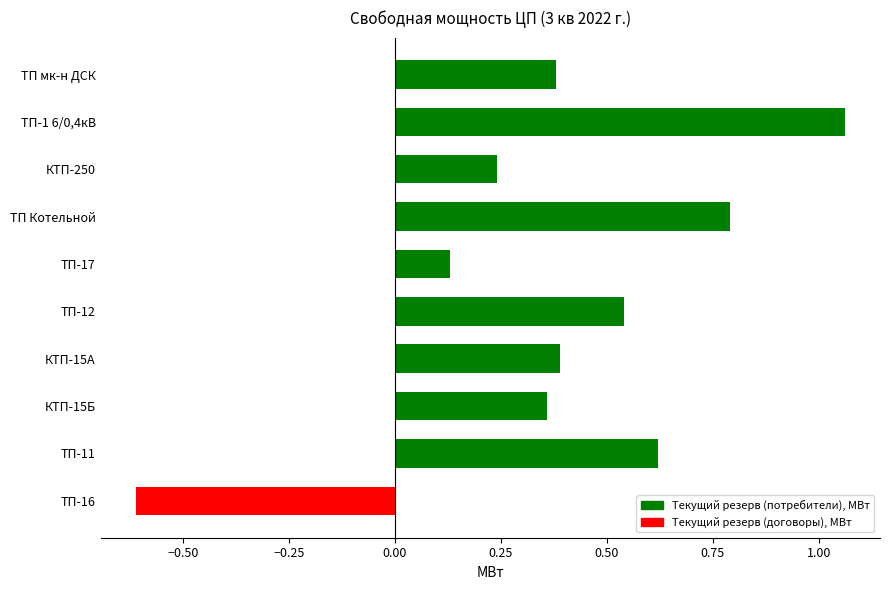

How many values in Текущий резерв (потребители), МВт are above zero?

9